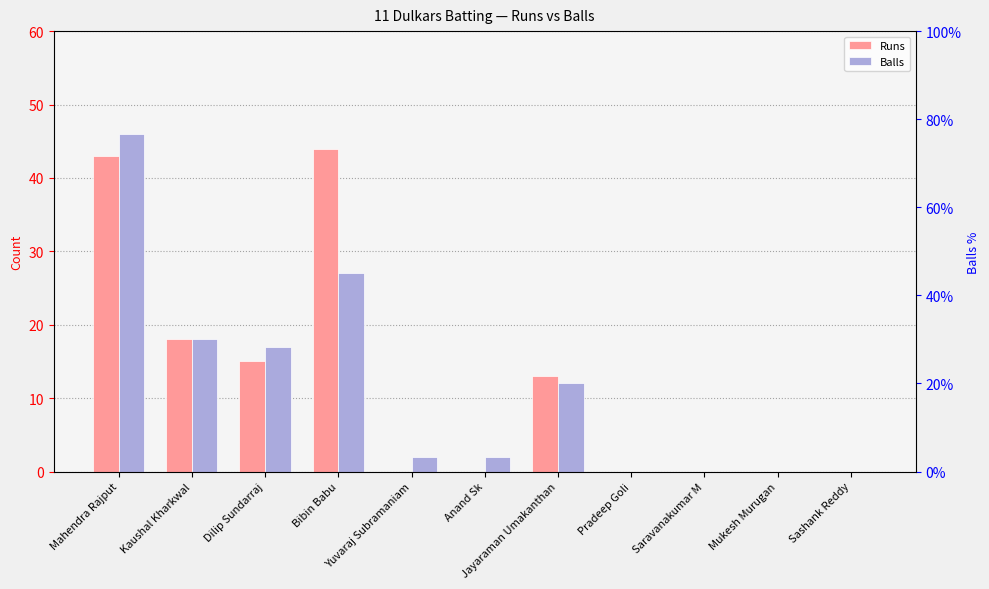

What is the label of the 2nd bar from the left?

Kaushal Kharkwal